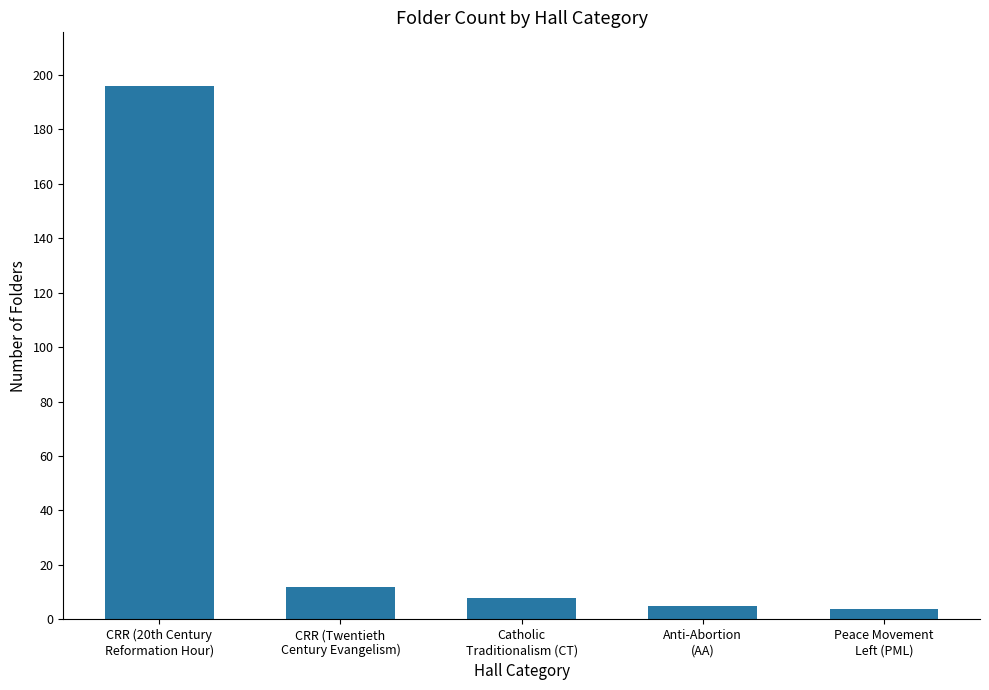

Which has a higher value, CRR (Twentieth
Century Evangelism) or CRR (20th Century
Reformation Hour)?

CRR (20th Century
Reformation Hour)